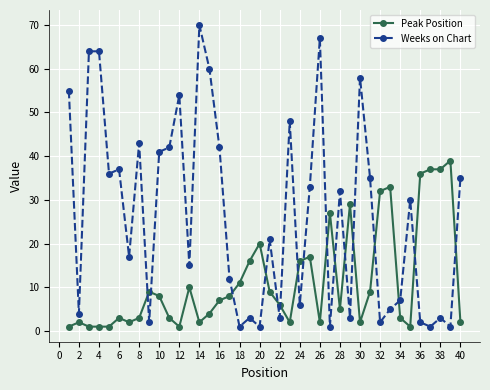

Rank the series by their average value, from highest to lowest.

Weeks on Chart, Peak Position